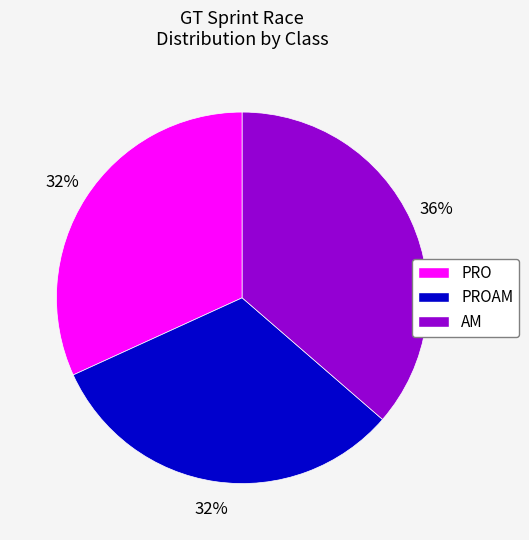

To the nearest percent, what is the average slice percentage?

33%